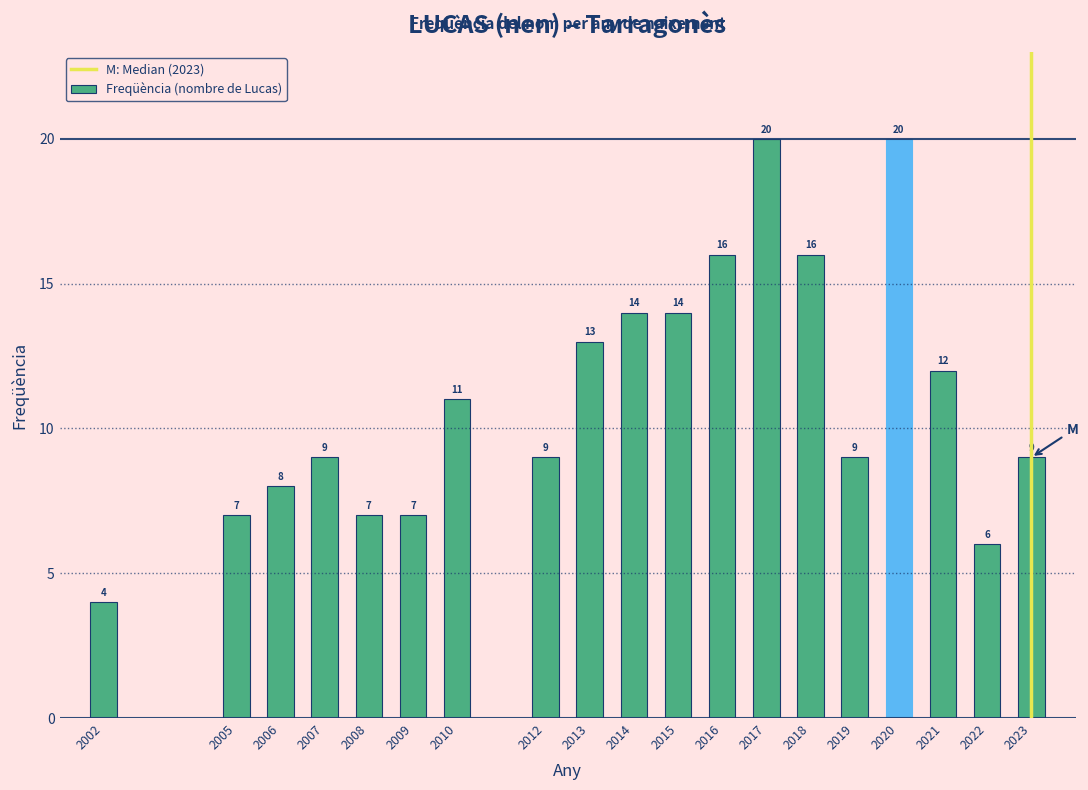

Reading right to left, transcribe all the data shown in this chart.

9	6	12	20	9	16	20	16	14	14	13	9	11	7	7	9	8	7	4